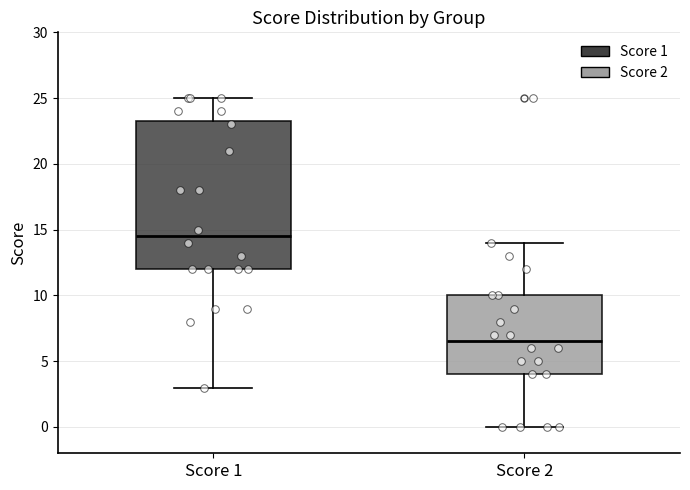

Reading left to right, transcribe this box plot: for each box, give where its median line is, the range the box spans, and where its two whiskers end, as read against the y-axis. The values are not printed on the chart, so give them approximately, as read against the axis.

Score 1: median 14.5, box 12.0 to 23.5, whiskers 3.0 to 25.0
Score 2: median 6.5, box 4.0 to 10.0, whiskers 0.0 to 14.0